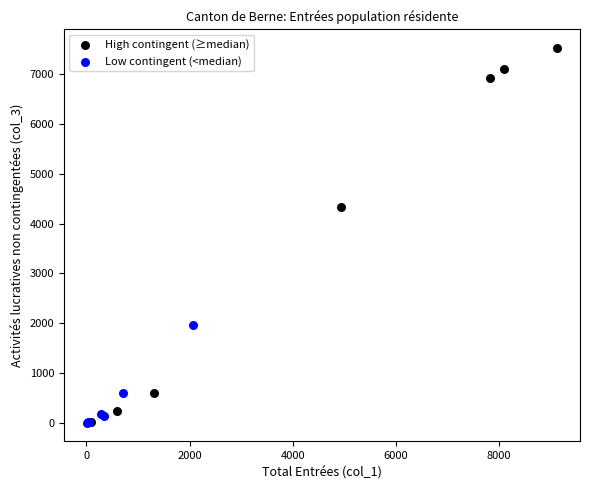

Which series reaches the maximum Y coordinate?

High contingent (≥median)